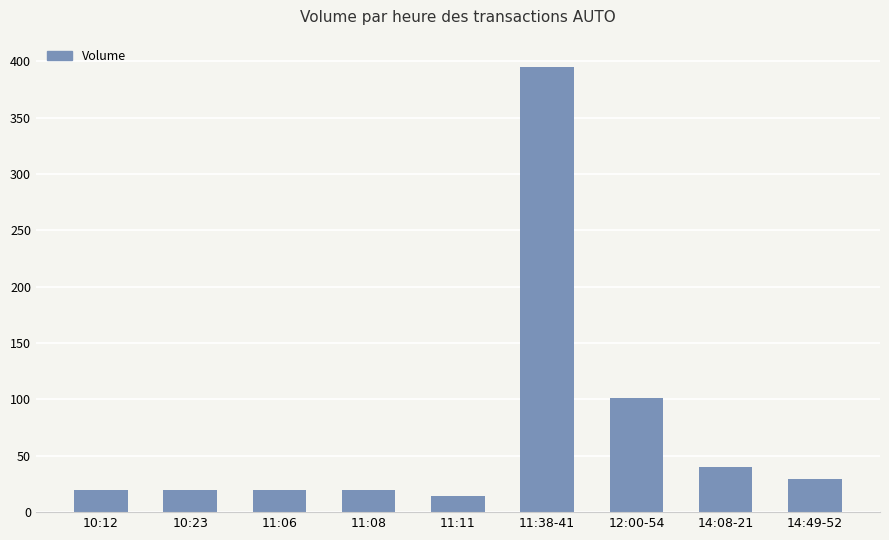

True or false: the data shows 40 at 14:08-21.

True